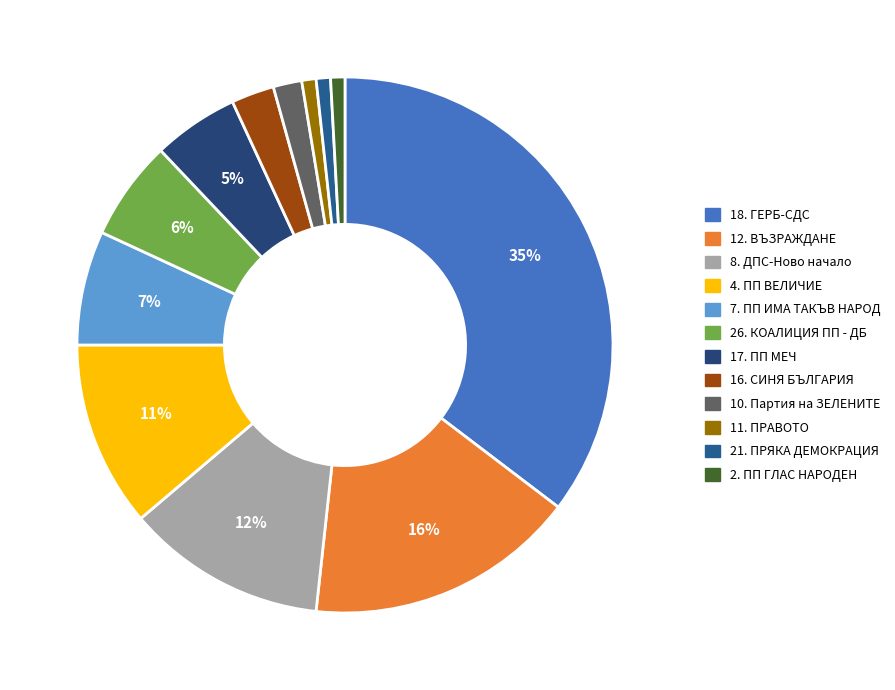

What percentage is the 21. ПРЯКА ДЕМОКРАЦИЯ slice, to the nearest percent?

1%